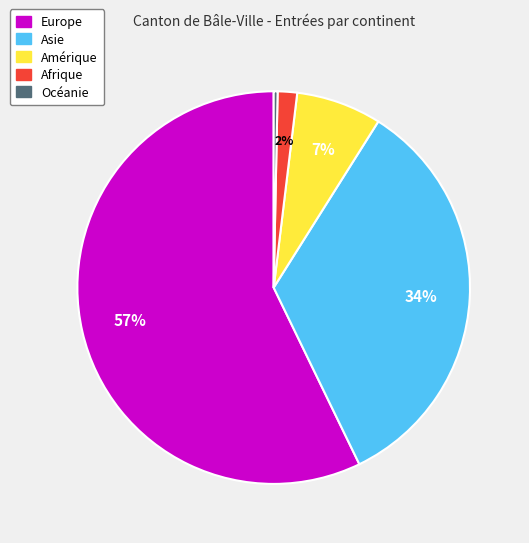

To the nearest percent, what is the difference between the Asie and Amérique slice percentages?

27%